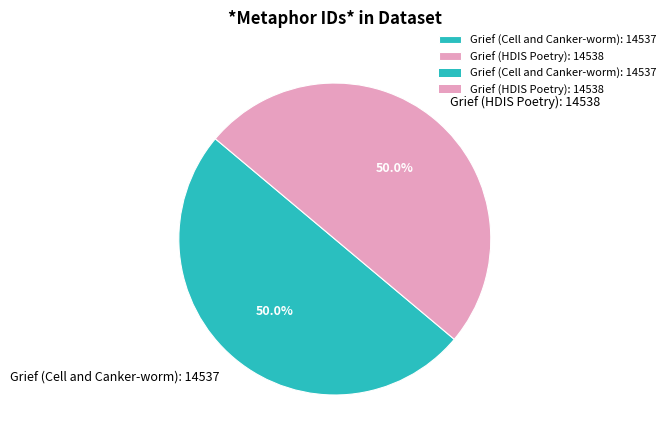

To the nearest percent, what is the average slice percentage?

50%